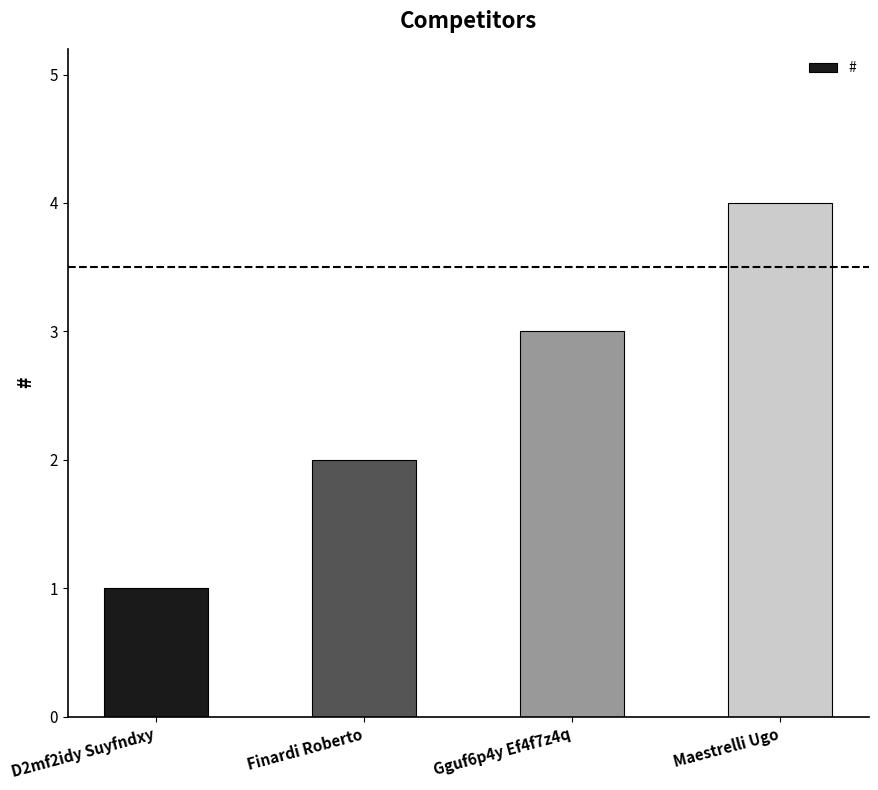

The chart shows a value of 3 at Gguf6p4y Ef4f7z4q. True or false?

True